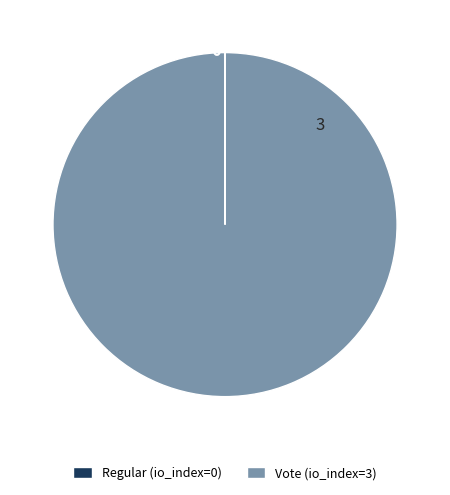

What is the majority slice?

Vote (io_index=3)